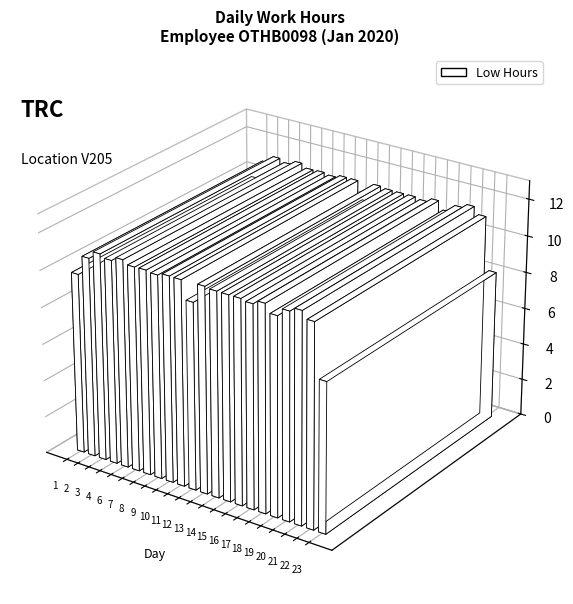

The value at 12 is 10.1. True or false?

True